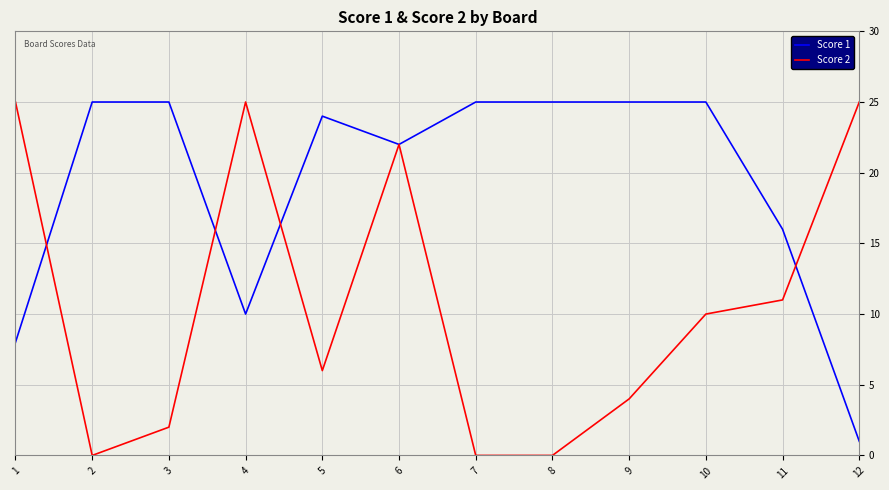

Between 4 and 5, which series saw the biggest shift?

Score 2